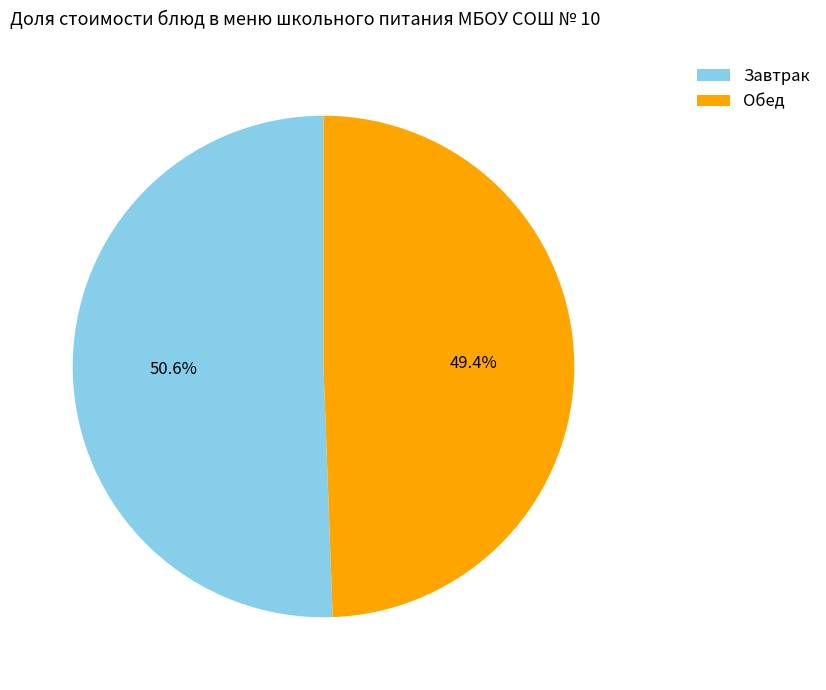

Does any single category account for the majority?

Yes